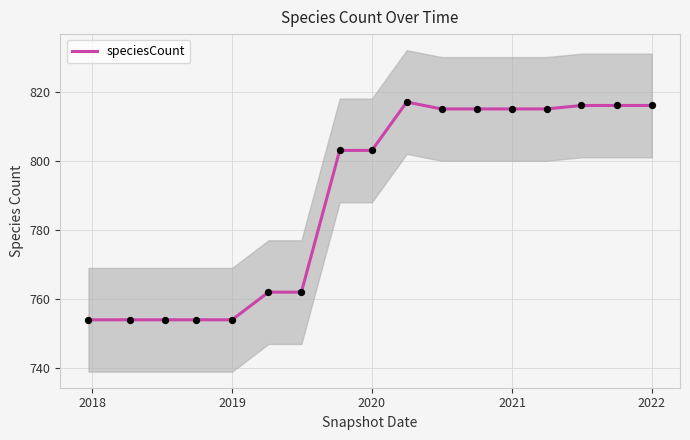

What is the change in value from 2019 to 10?

+61